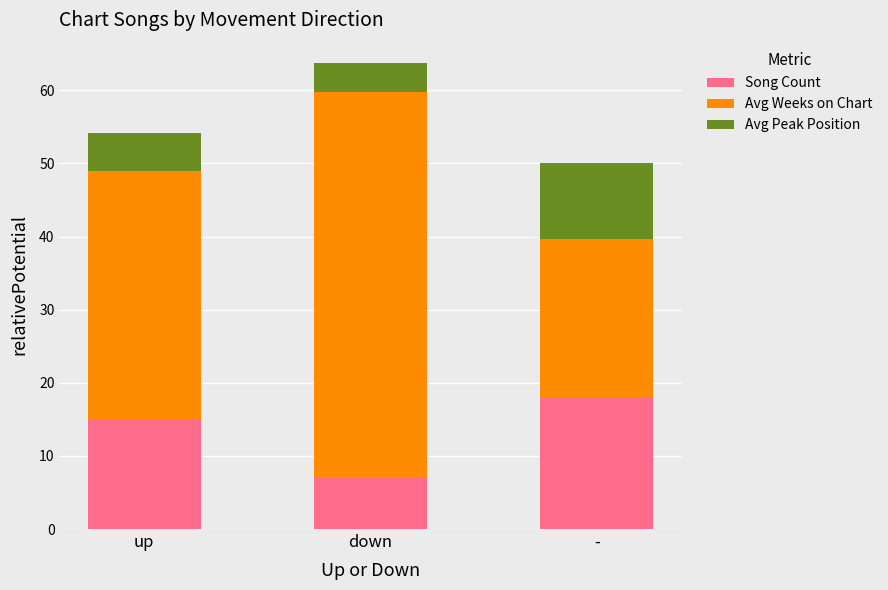

What is the sum of the Song Count values at up and -?

33.0